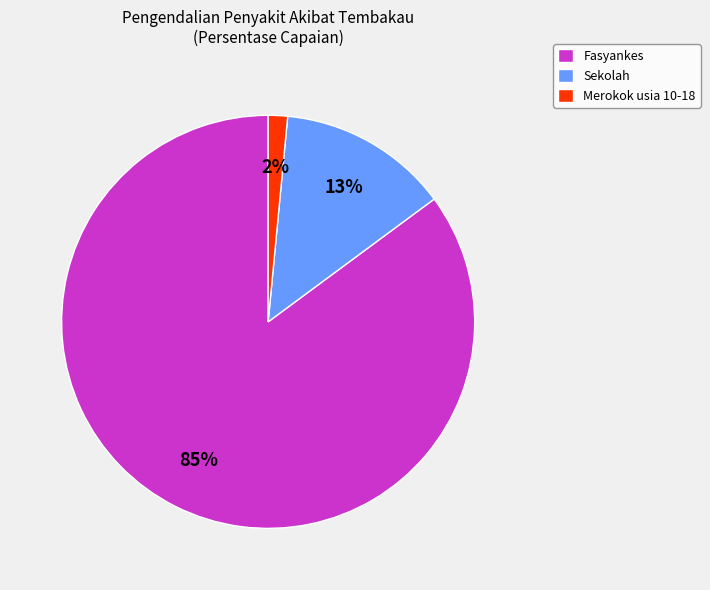

Is there any slice that represents more than half of the pie?

Yes